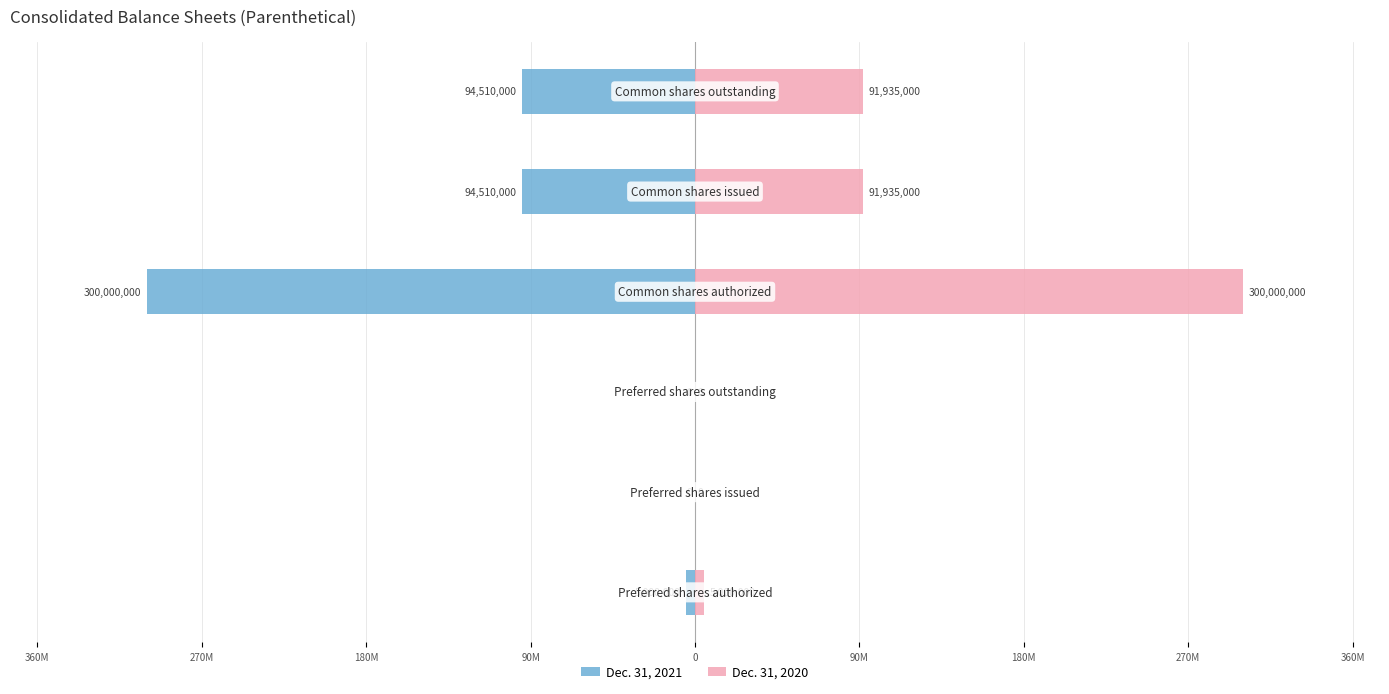

Does the chart contain stacked bars?

No